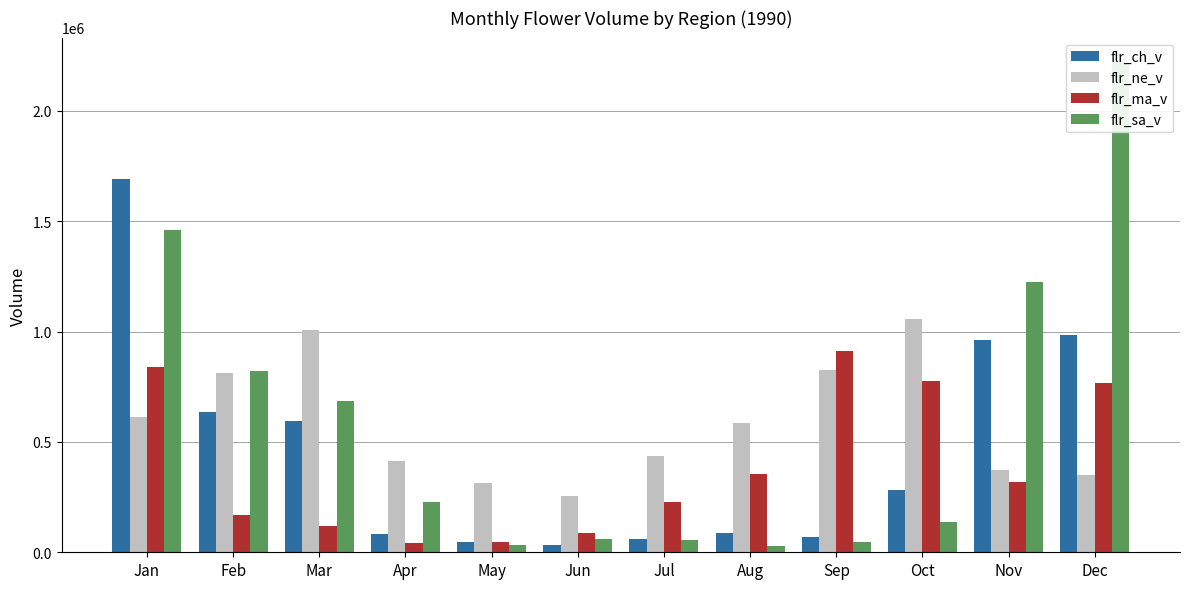

Where is flr_ma_v nearest to the value 477030?

Aug